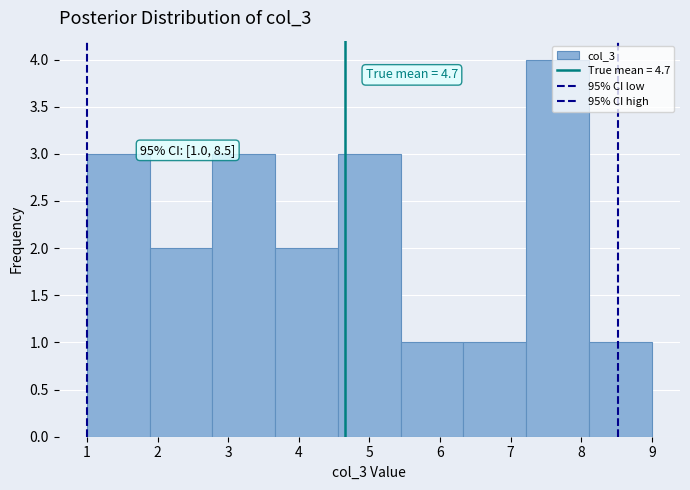

Which range on the x-axis has the tallest bar?

7.2 to 8.1